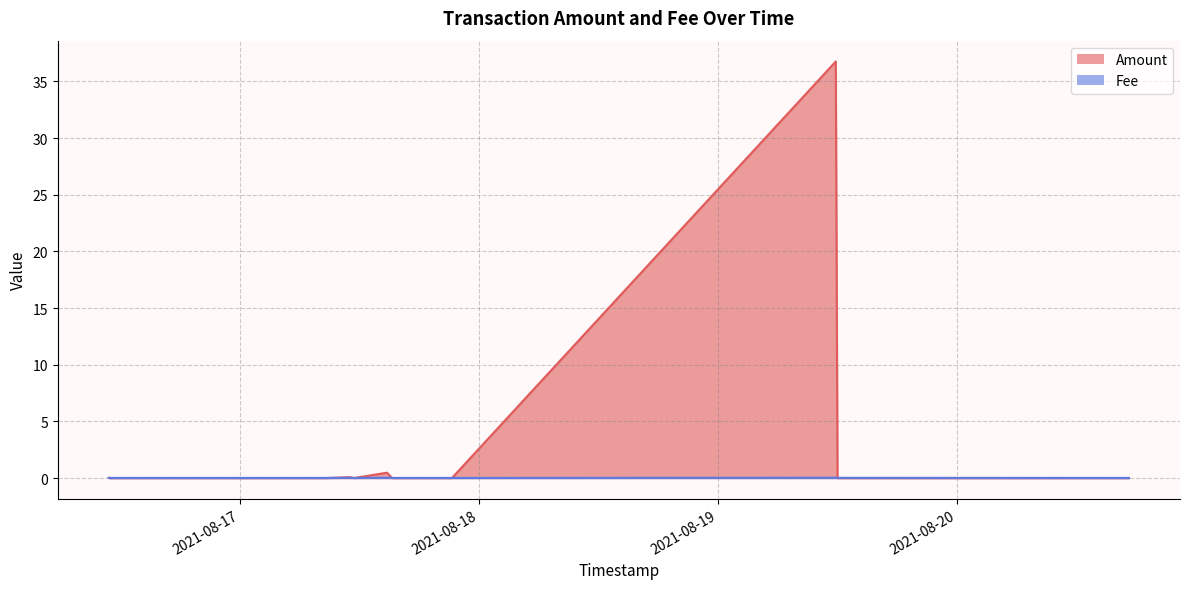

Which series has the widest spread of values?

Amount